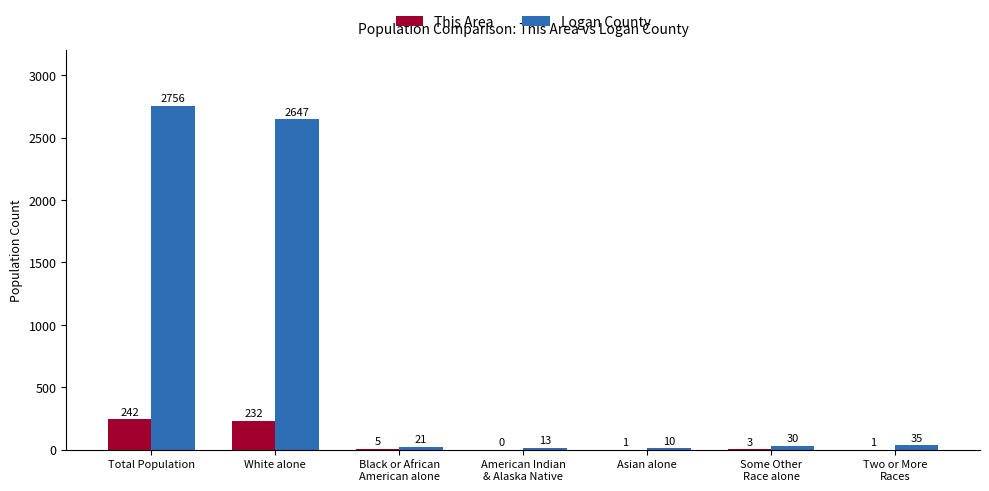

Reading left to right, extract all data points from this chart.

This Area: Total Population=242	White alone=232	Black or African
American alone=5	American Indian
& Alaska Native=0	Asian alone=1	Some Other
Race alone=3	Two or More
Races=1
Logan County: Total Population=2756	White alone=2647	Black or African
American alone=21	American Indian
& Alaska Native=13	Asian alone=10	Some Other
Race alone=30	Two or More
Races=35